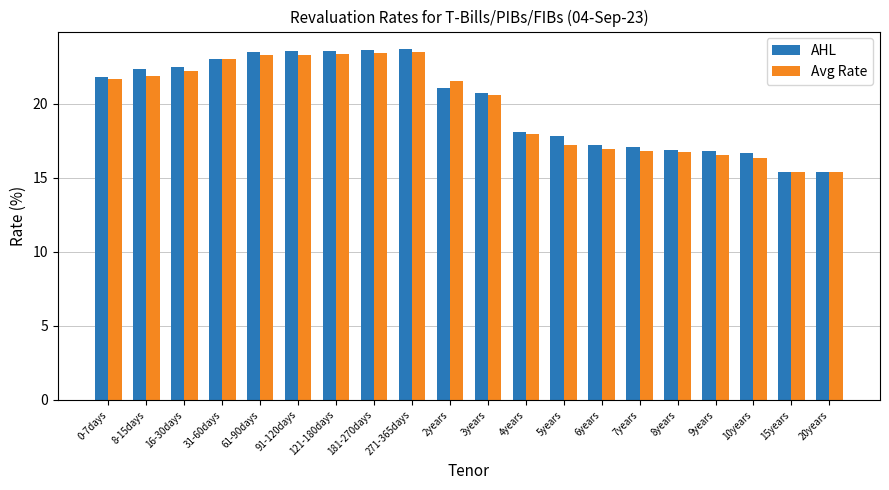

Is it true that AHL equals 17.9 at 5years?

True